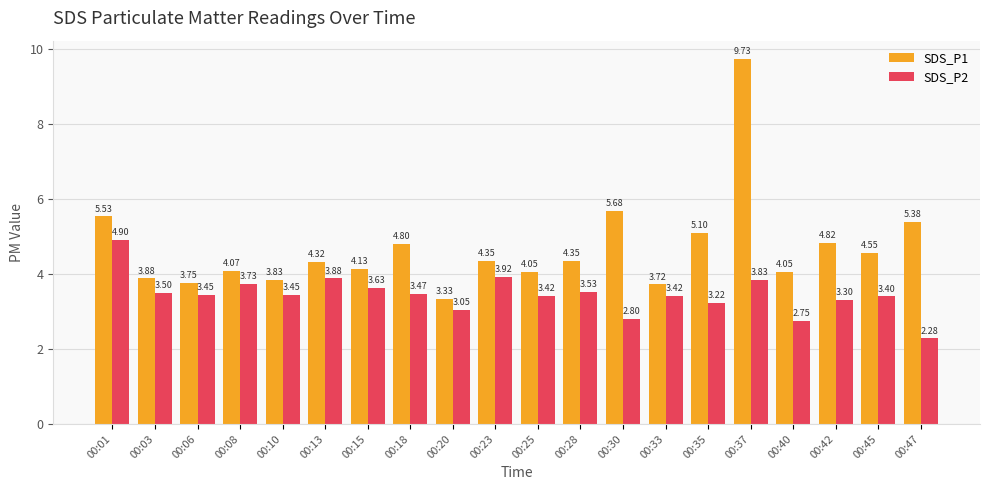

List the series in order of their overall mean, highest first.

SDS_P1, SDS_P2